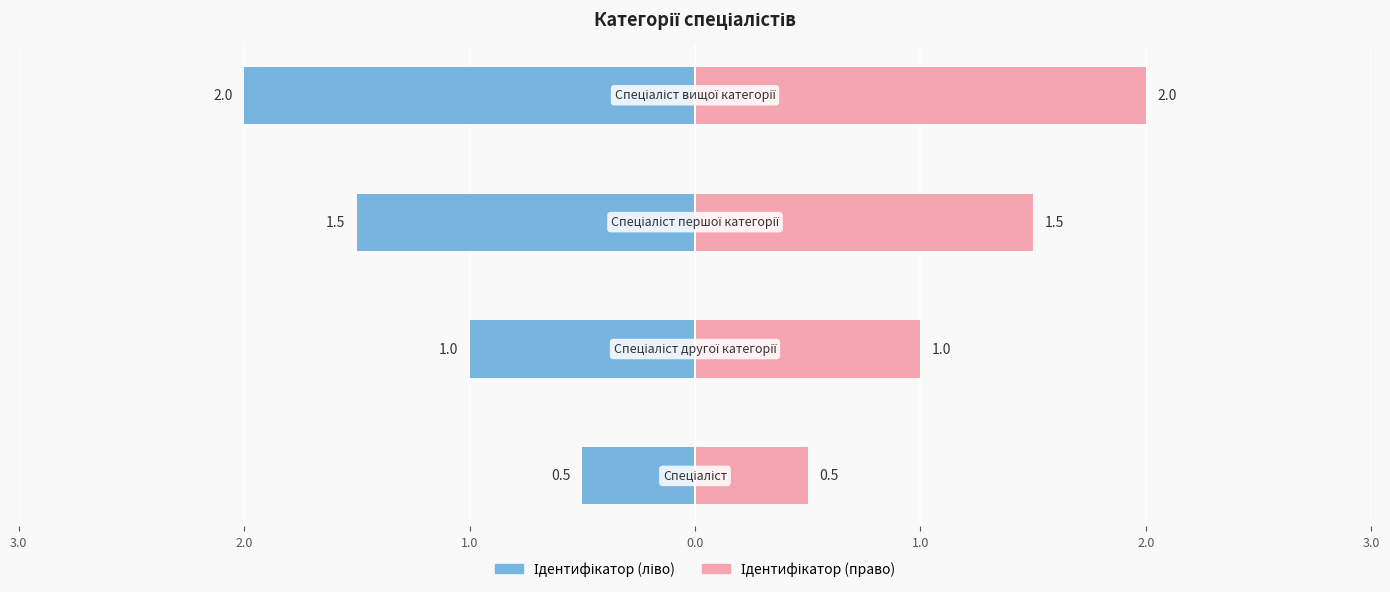

What is the label of the 2nd bar from the right?

1.0